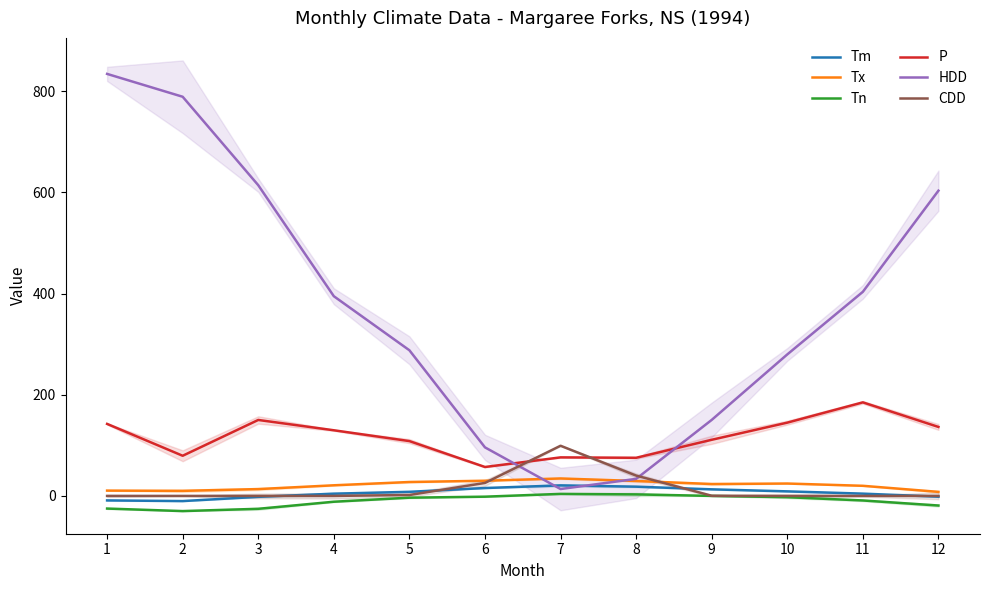

Between 9 and 4, which is larger?

9